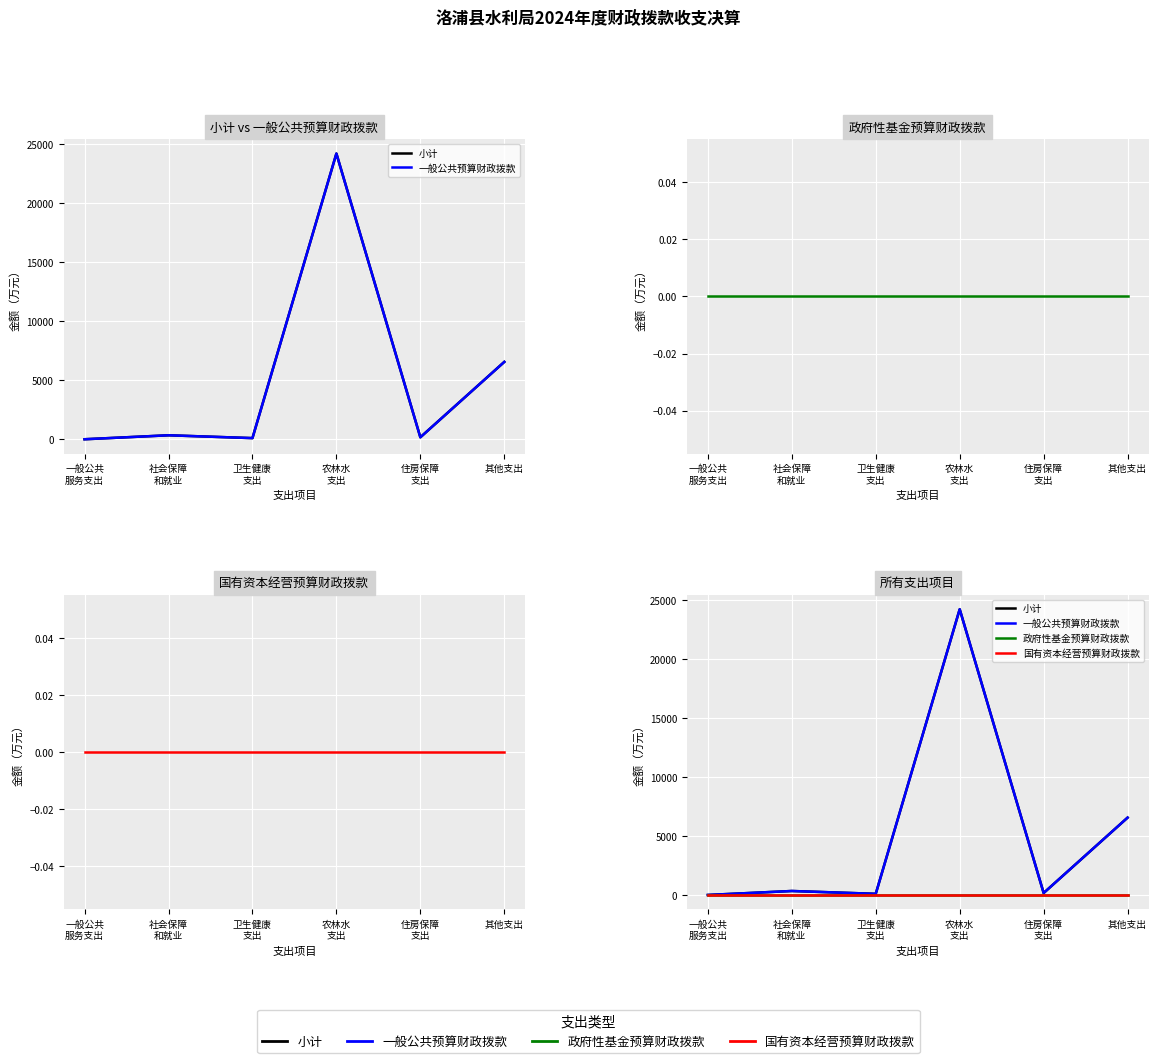

Which category has the highest value in the 国有资本经营预算财政拨款 series?

一般公共
服务支出